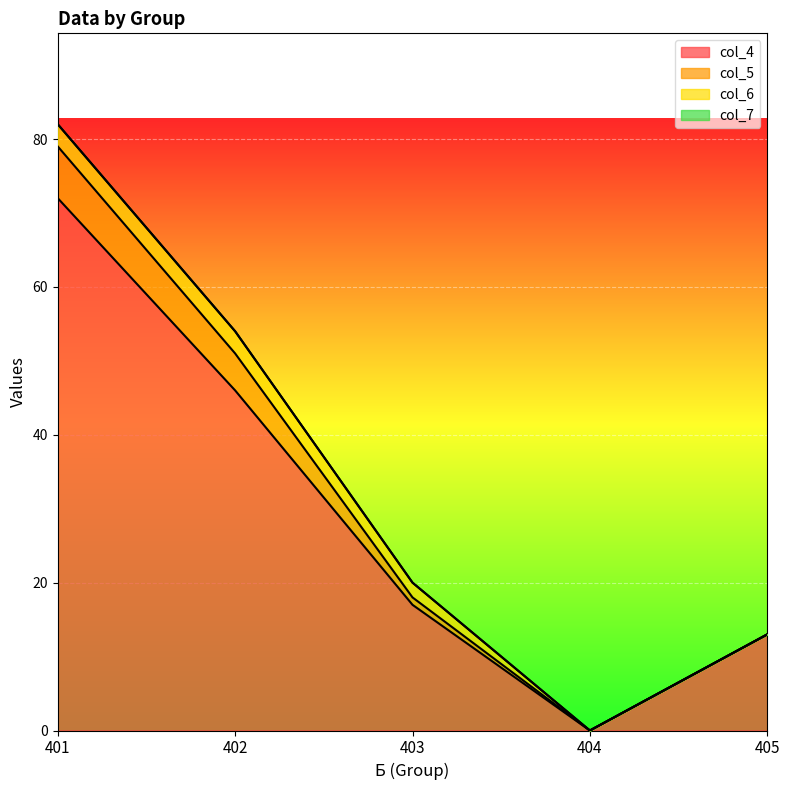

Which category has the lowest value in the col_5 series?

404